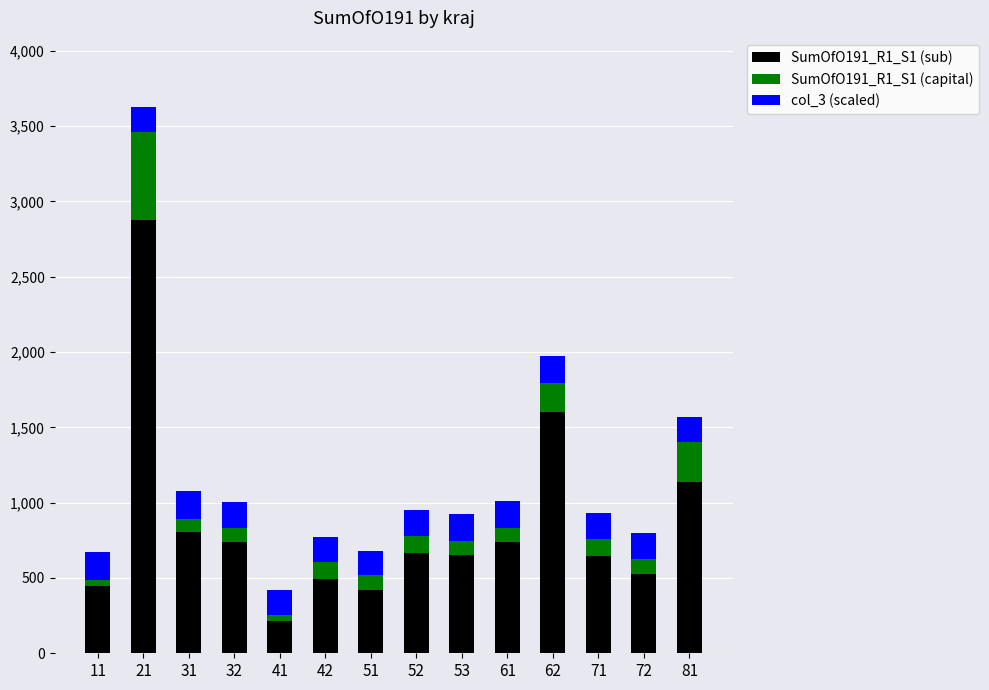

At which category is the sum across all series the highest?

21